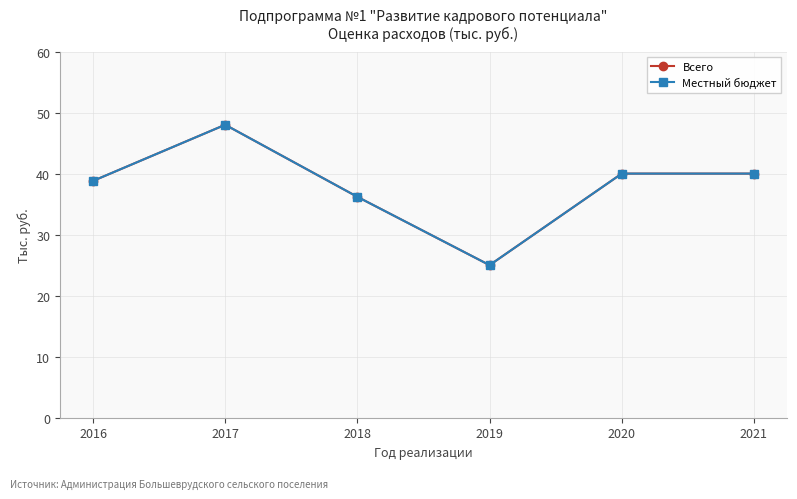

True or false: Местный бюджет and Всего cross at least once.

False